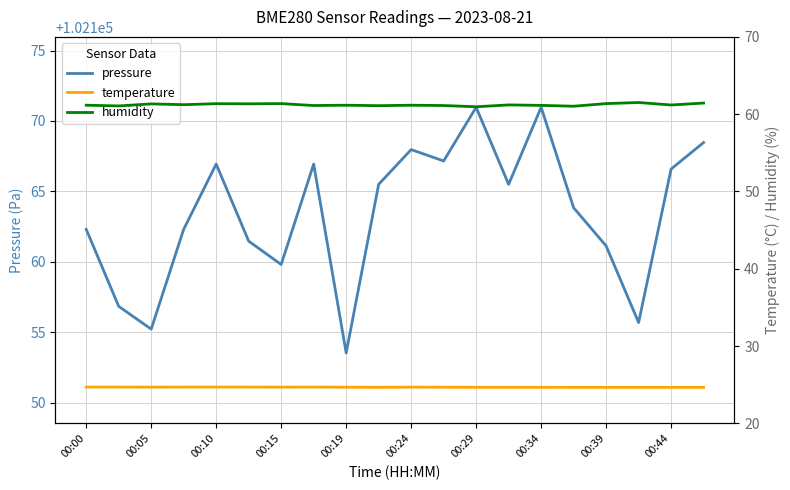

How many interior local peaks does the pressure series have?

5